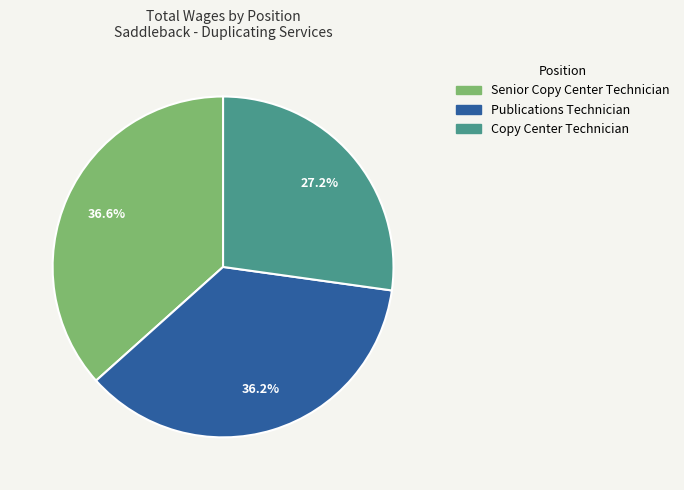

What percentage is the Senior Copy Center Technician slice, to the nearest percent?

37%